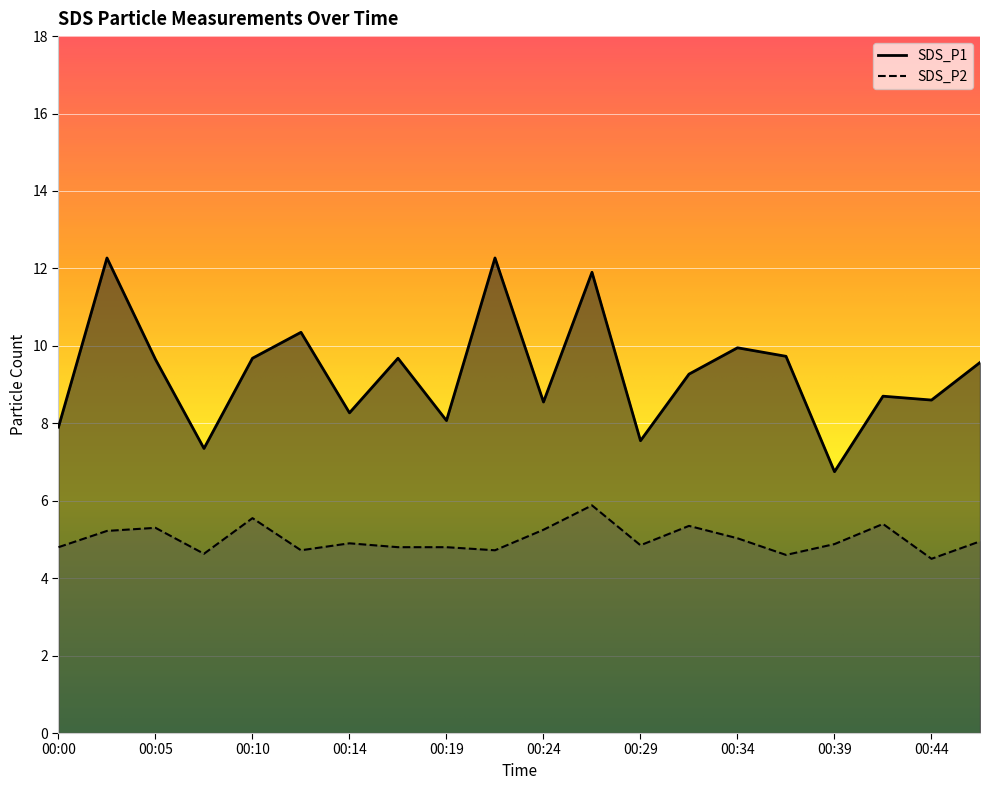

Which category has the lowest value in the SDS_P1 series?

00:39